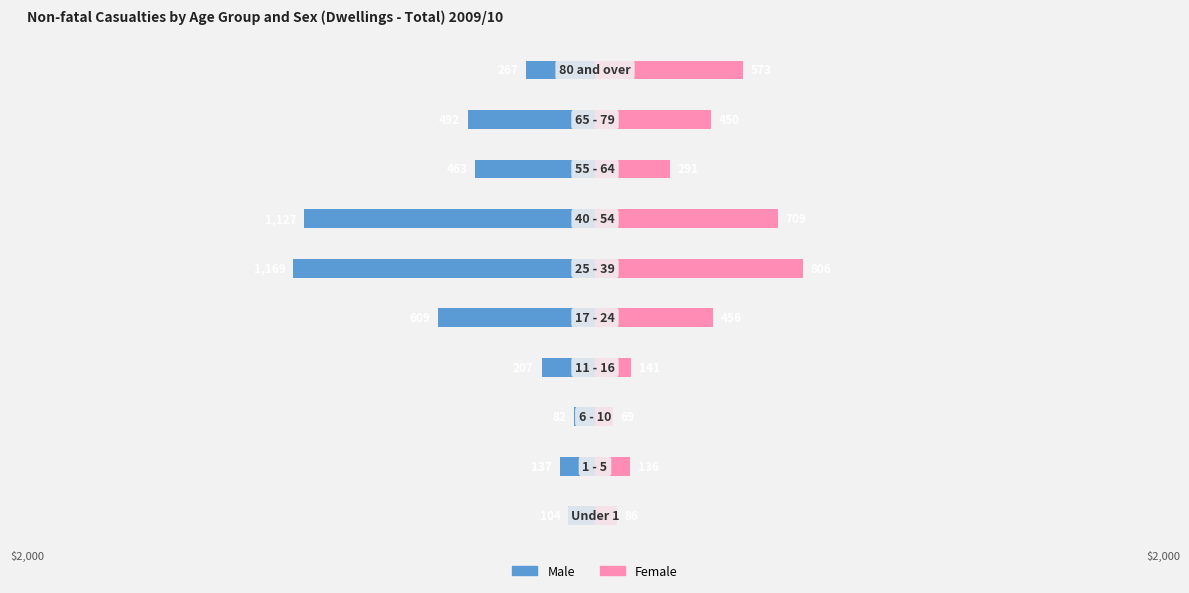

Reading right to left, list all the values displayed in this chart.

Male: 9=-267	8=-492	7=-463	6=-1127	5=-1169	4=-609	3=-207	2=-82	1=-137	0=-104
Female: 9=573	8=450	7=291	6=709	5=806	4=456	3=141	2=69	1=136	0=86